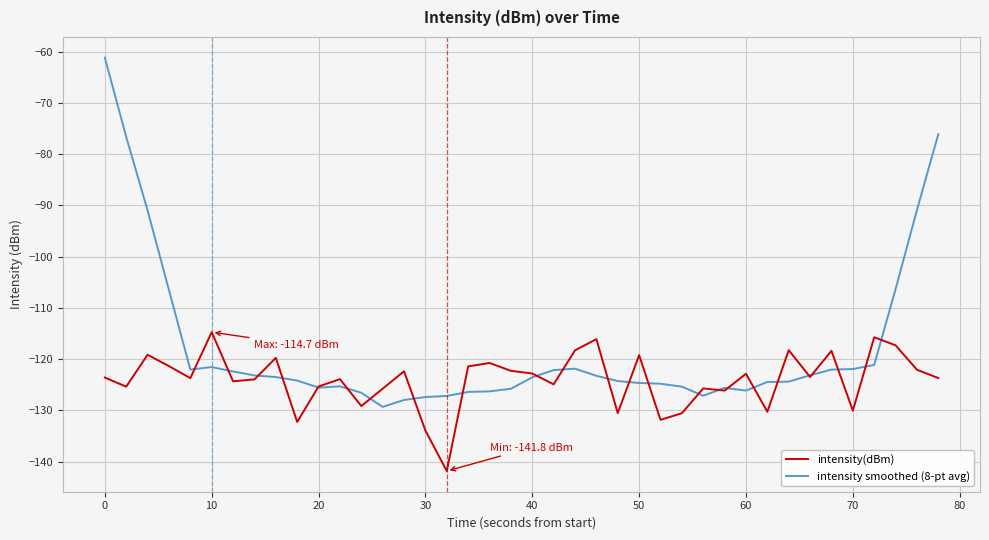

What is the difference between the second highest and minimum values in the intensity(dBm) series?

26.1